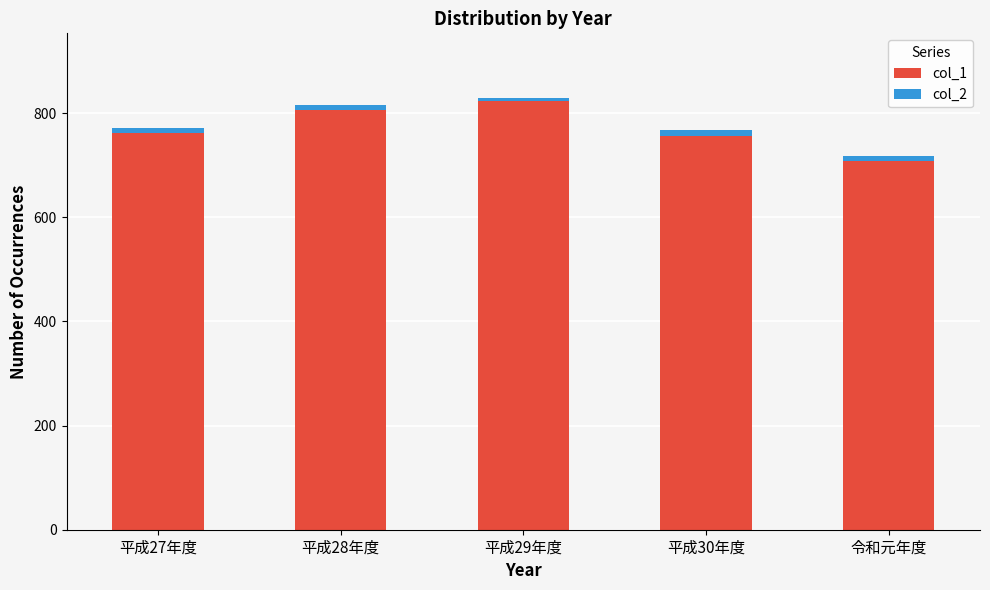

Reading left to right, what are the values for col_1?

平成27年度=762	平成28年度=806	平成29年度=823	平成30年度=757	令和元年度=709